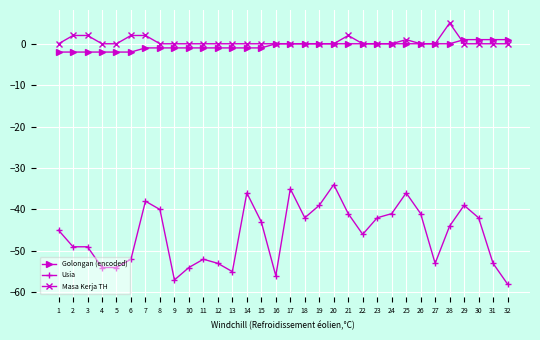

Which category has the highest value across all series?

28